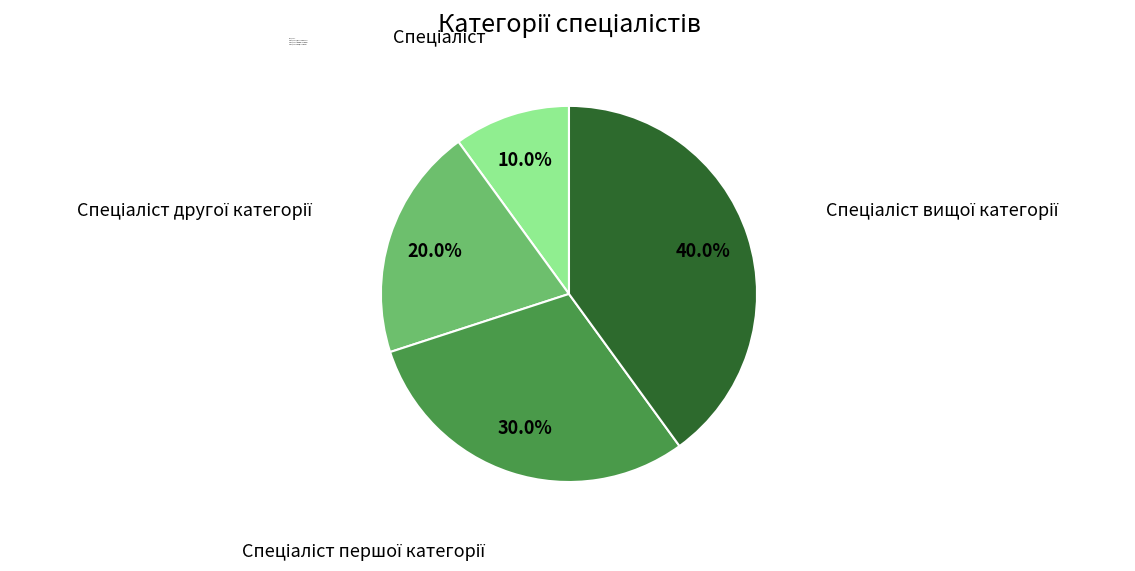

Is there a majority slice in this chart?

No